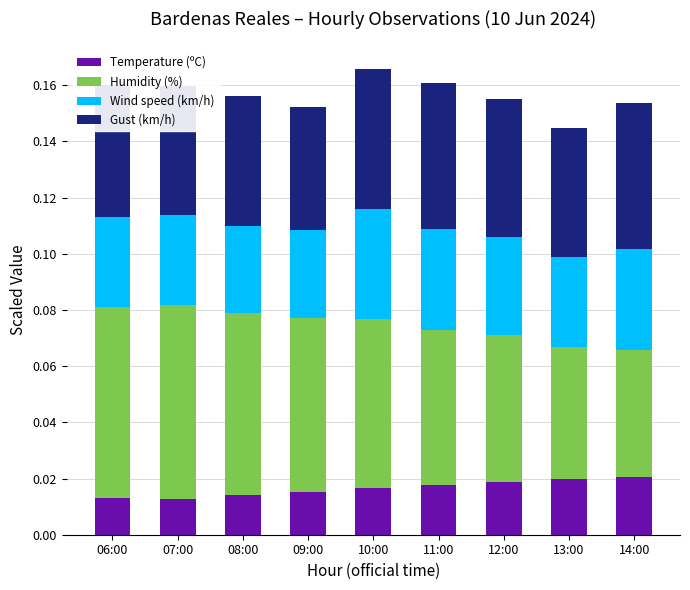

At which label is Temperature (ºC) closest to 0?

07:00